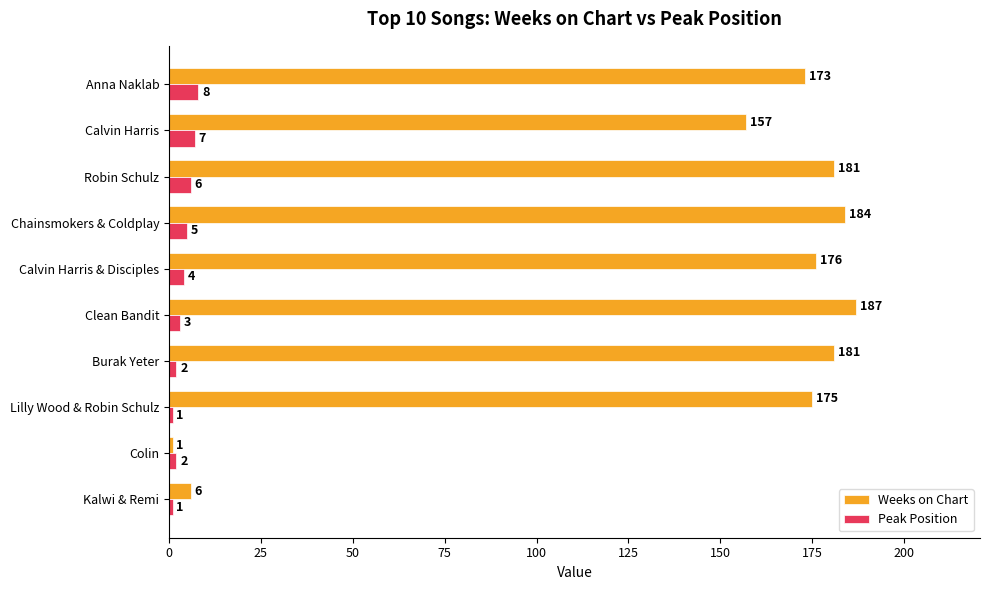

At which category is the sum across all series the highest?

Clean Bandit